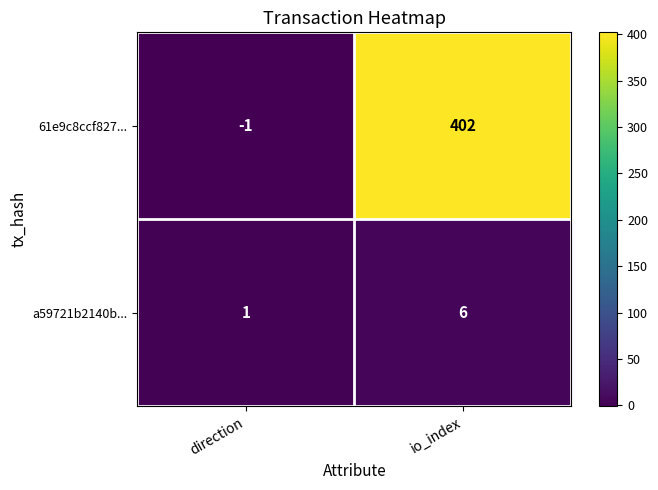

Reading right to left, transcribe all the data shown in this chart.

61e9c8ccf827...: 402	-1
a59721b2140b...: 6	1